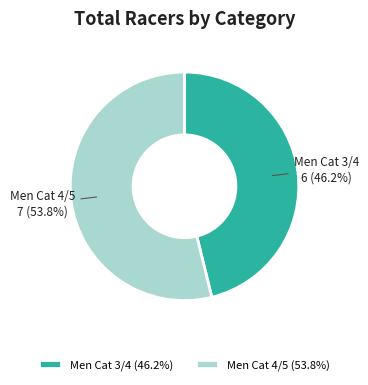

What is the largest slice in the pie chart?

Men Cat 4/5